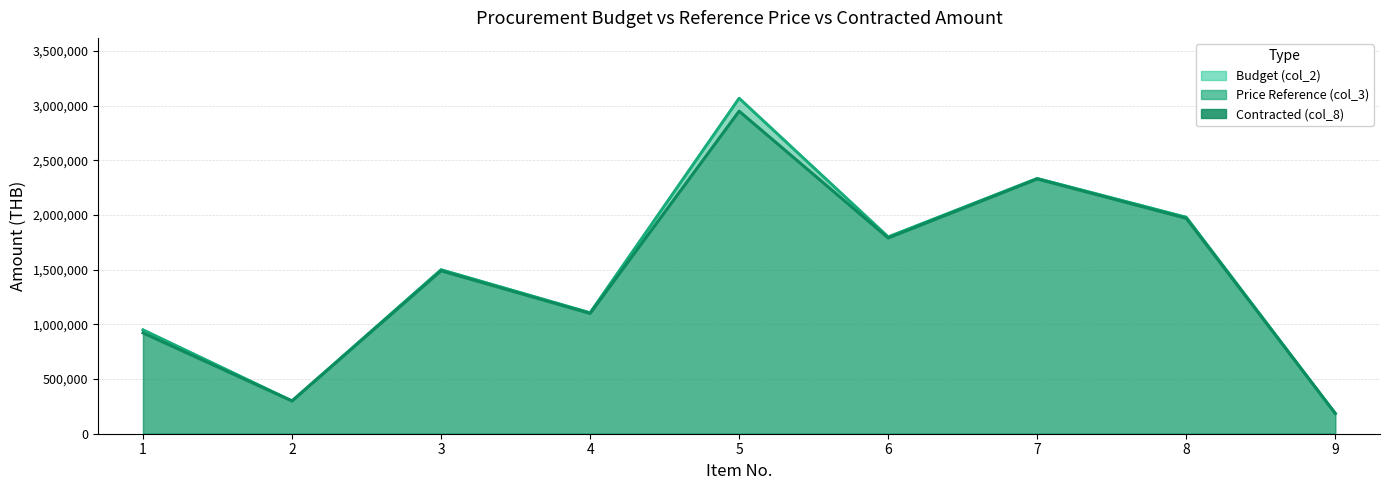

Where is the first local maximum for Contracted (col_8)?

3